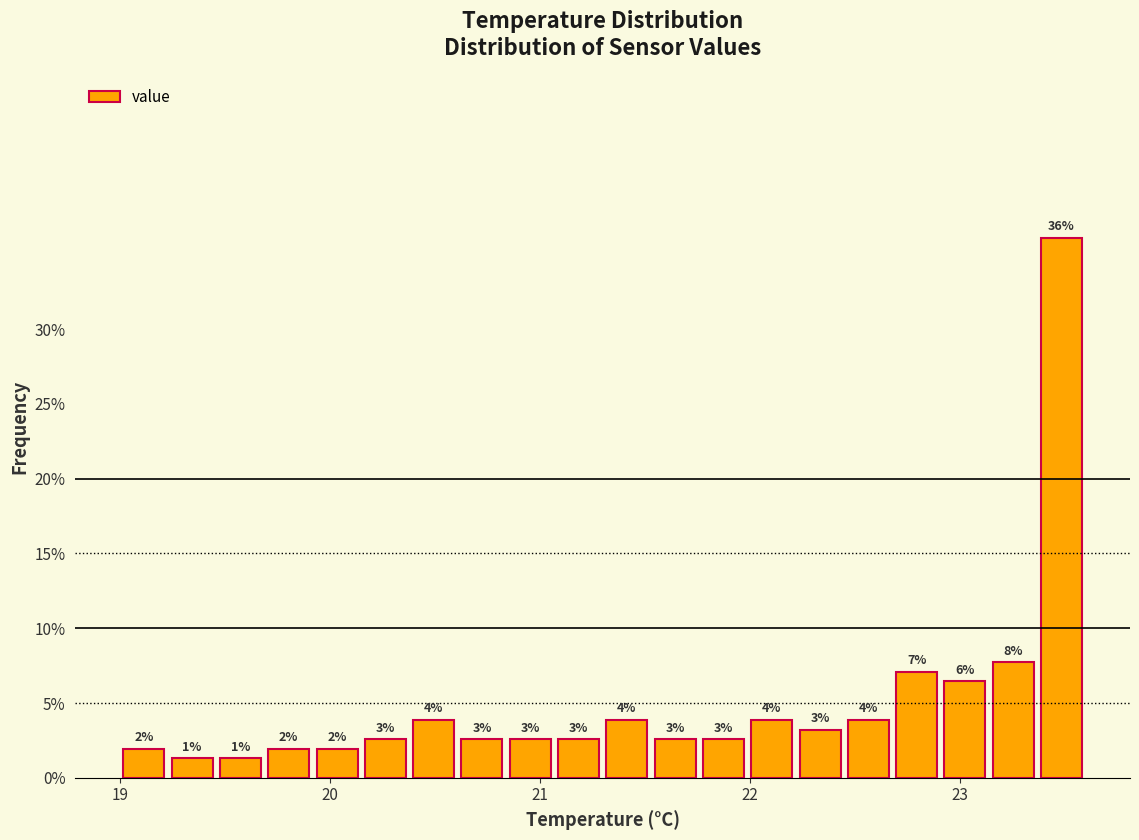

Read against the x-axis, roughly where is the centre of the tallest bar?

23.5